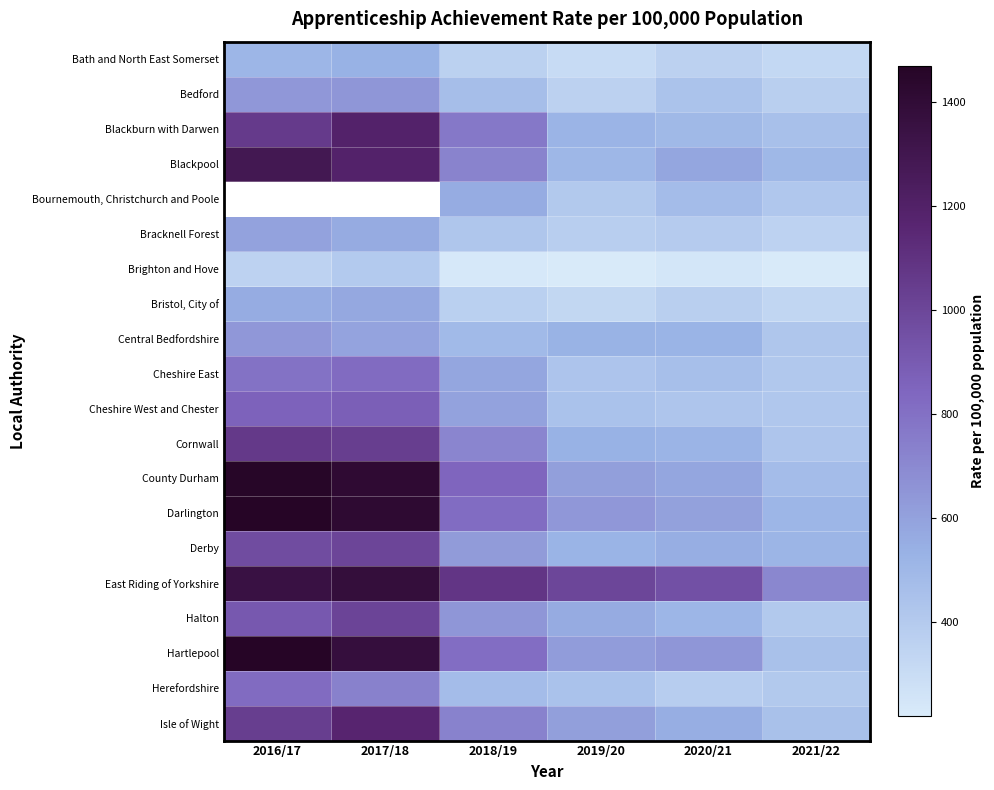

Is it true that East Riding of Yorkshire equals 950.0 at 2020/21?

True